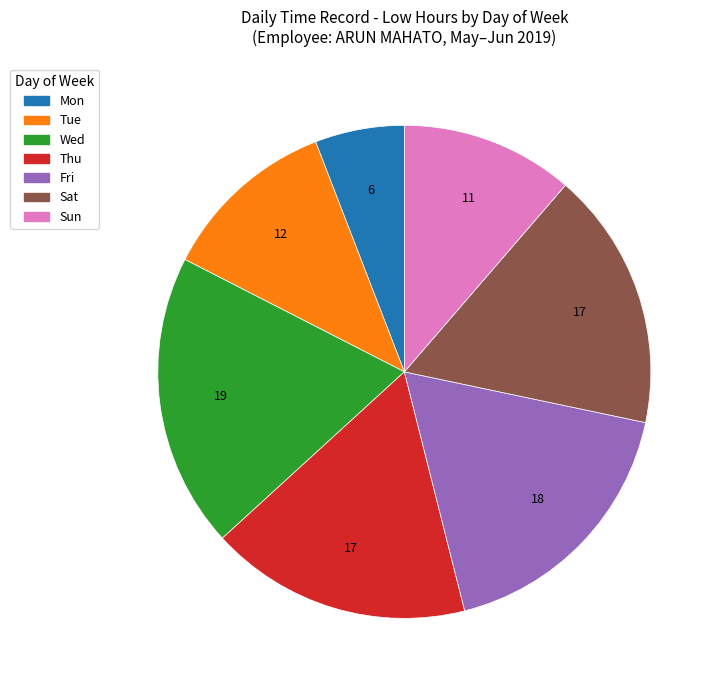

Count the number of slices in the pie.

7